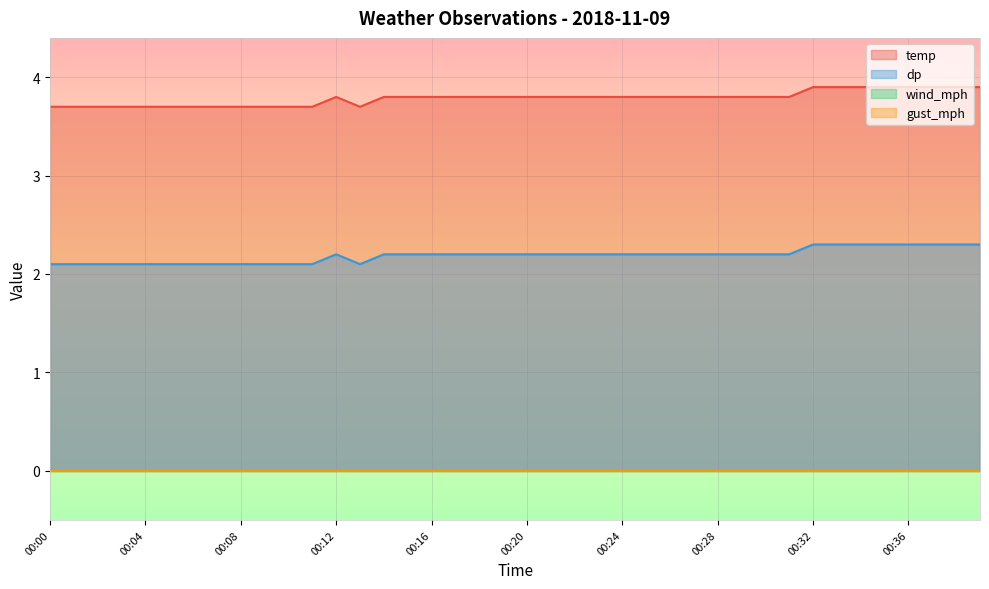

At which label does temp reach its minimum?

00:00